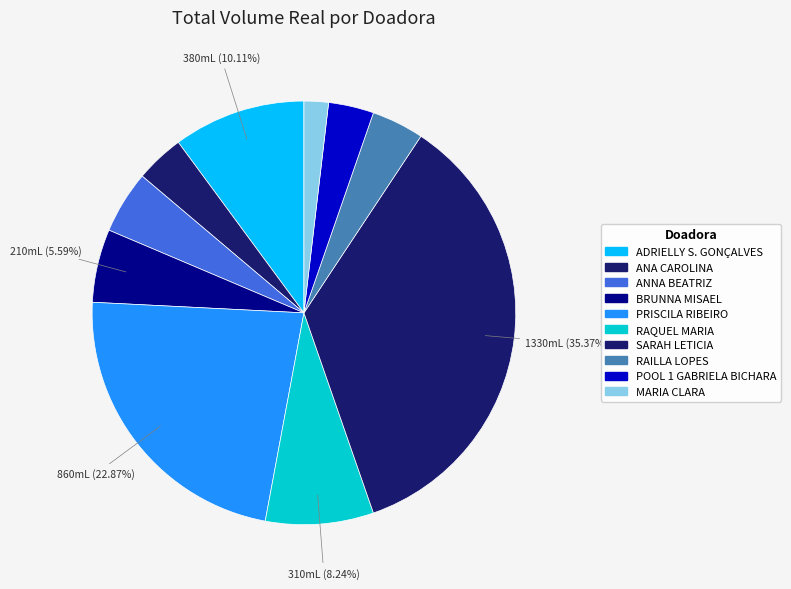

How many slices are in this pie chart?

10